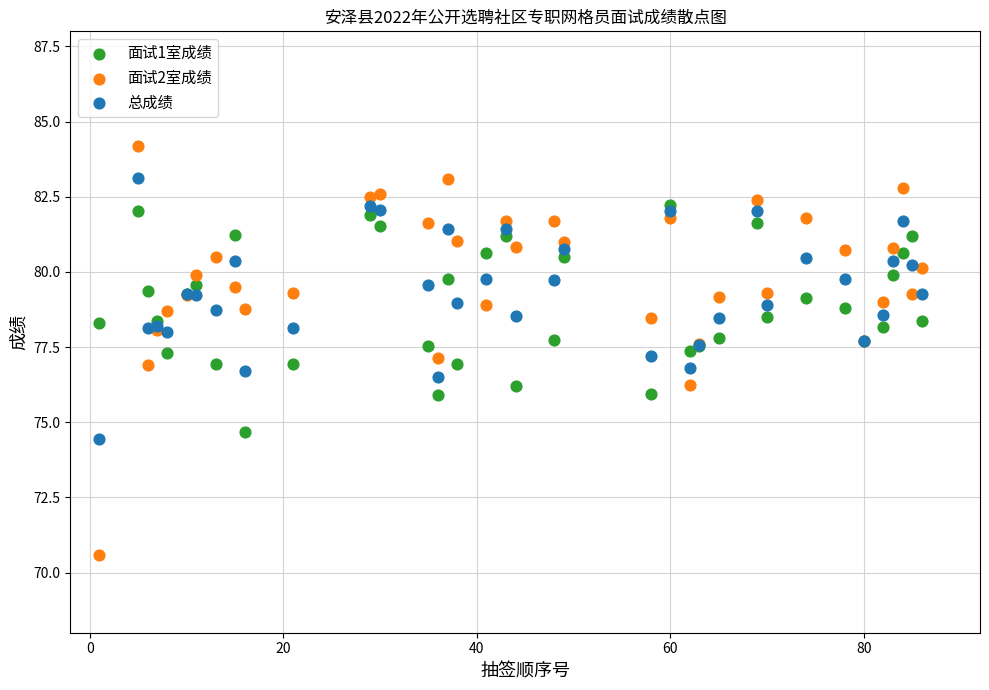

Which series has the largest Y range (max minus min)?

面试2室成绩